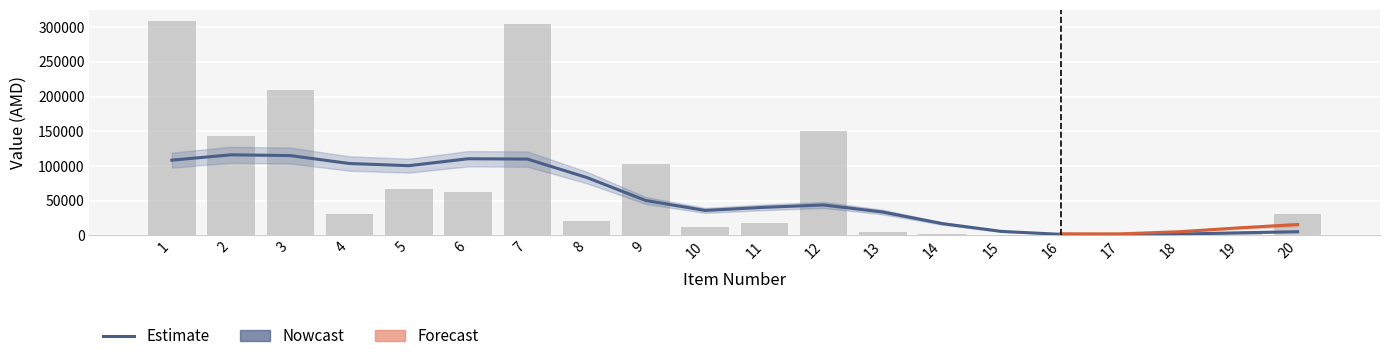

The value of available at 18 is 3. True or false?

False